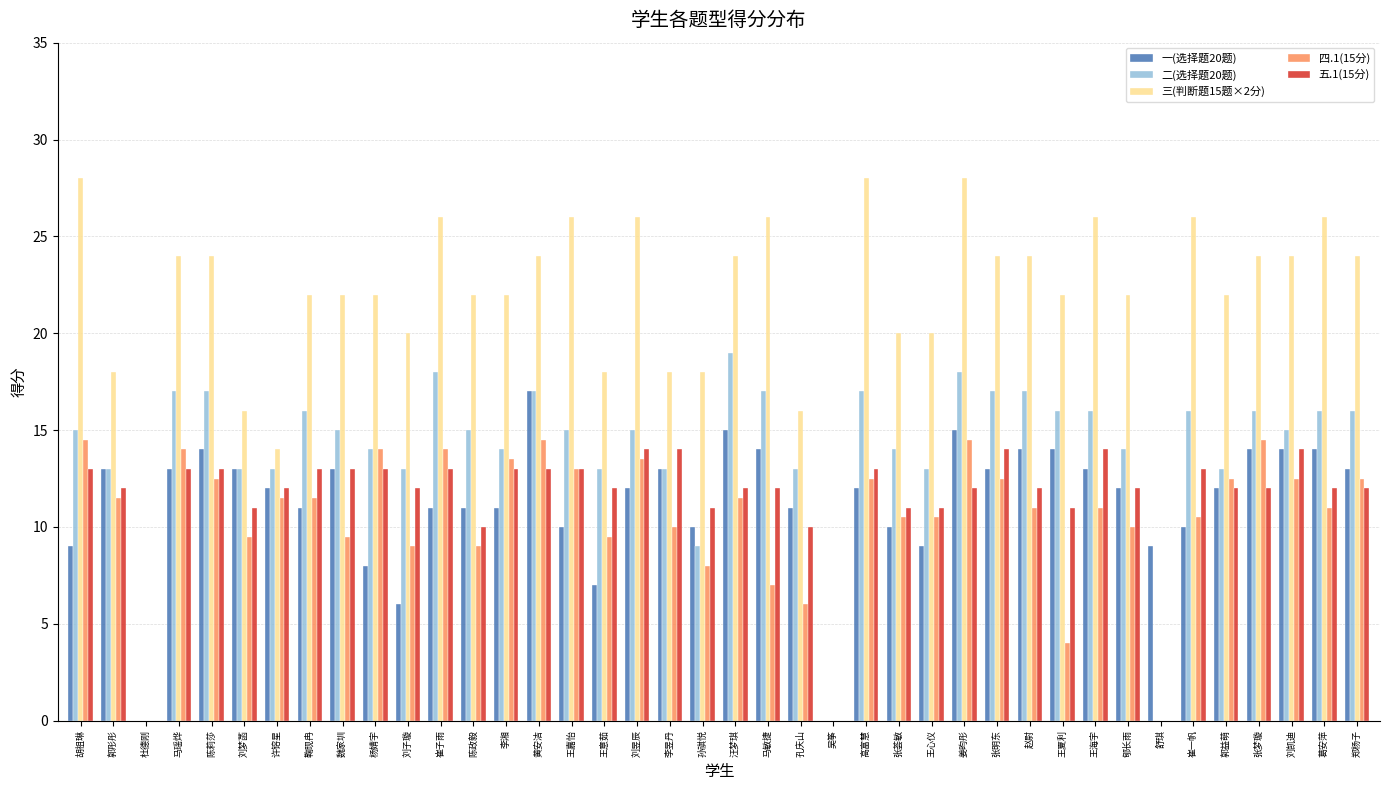

What is the maximum value shown in the chart?

28.0